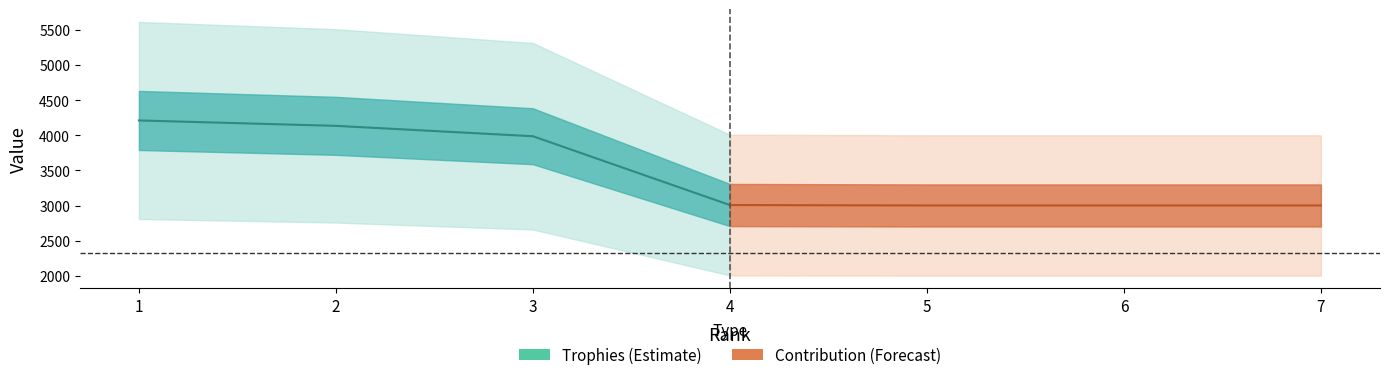

True or false: Trophies and Contribution intersect in this chart.

False